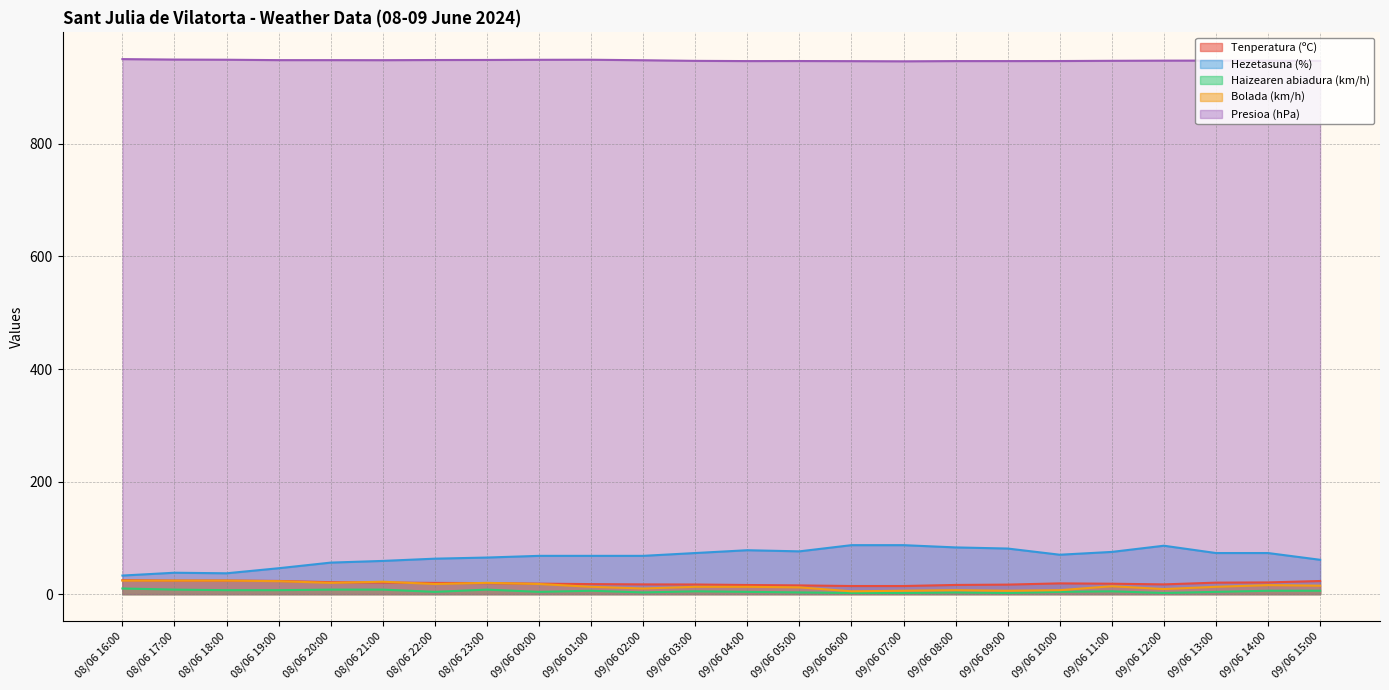

Read the Hezetasuna (%) value at 09/06 11:00.

75.0